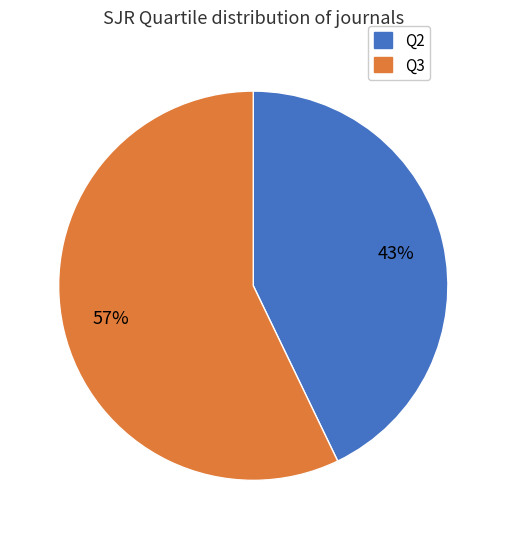

Is it true that Q2 is 43% of the pie?

True